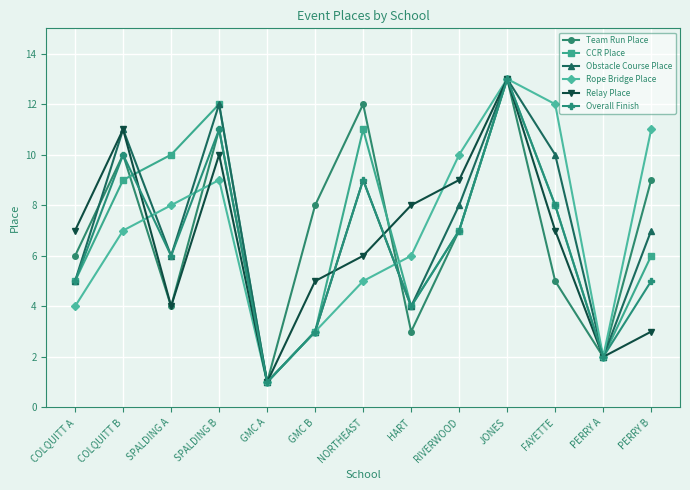

At which label is Overall Finish closest to 7?

RIVERWOOD